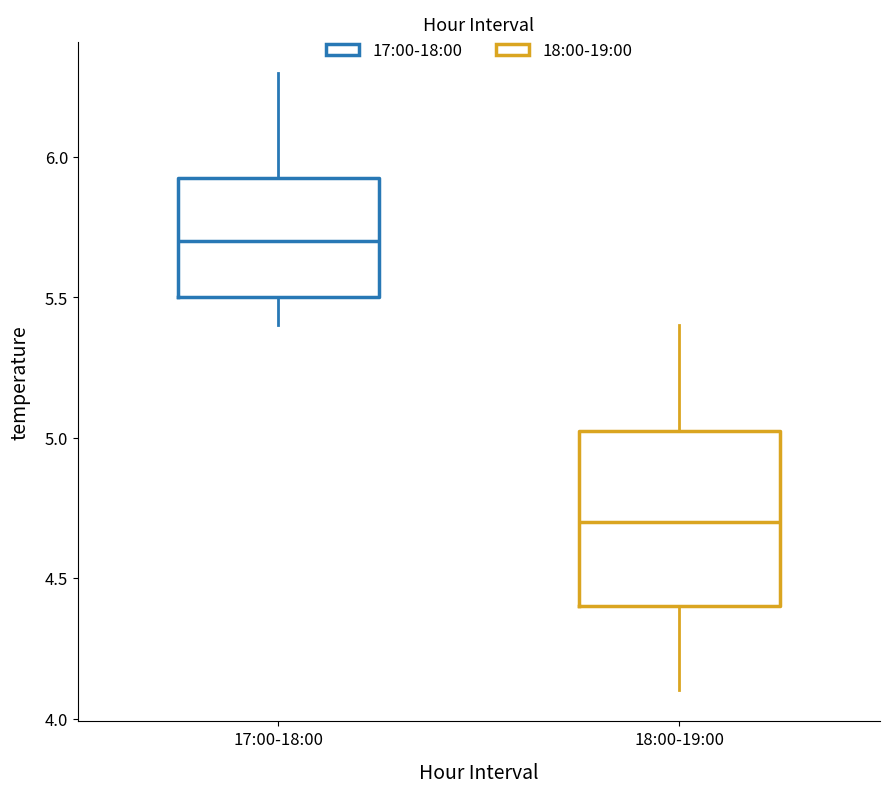

Reading left to right, transcribe this box plot: for each box, give where its median line is, the range the box spans, and where its two whiskers end, as read against the y-axis. The values are not printed on the chart, so give them approximately, as read against the axis.

17:00-18:00: median 5.70, box 5.50 to 5.95, whiskers 5.40 to 6.30
18:00-19:00: median 4.70, box 4.40 to 5.05, whiskers 4.10 to 5.40